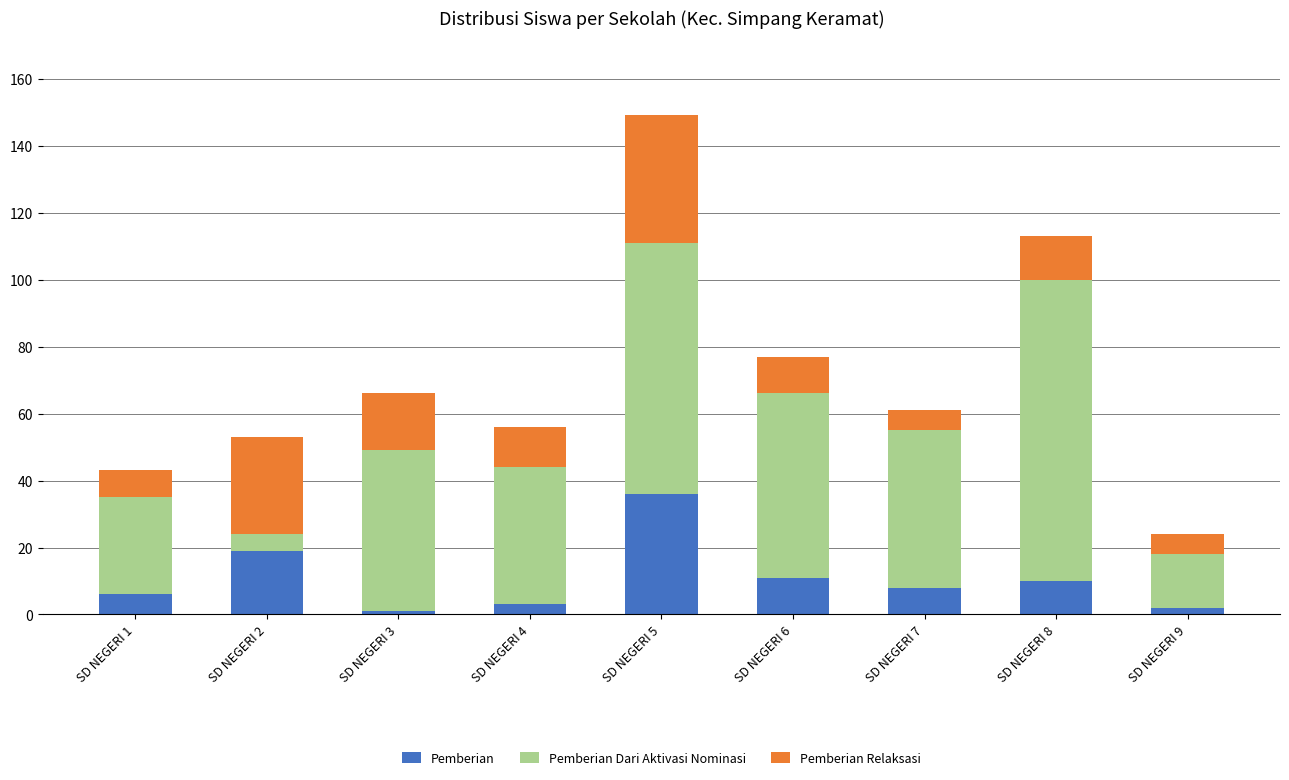

What are all the series names shown in the legend?

Pemberian, Pemberian Dari Aktivasi Nominasi, Pemberian Relaksasi